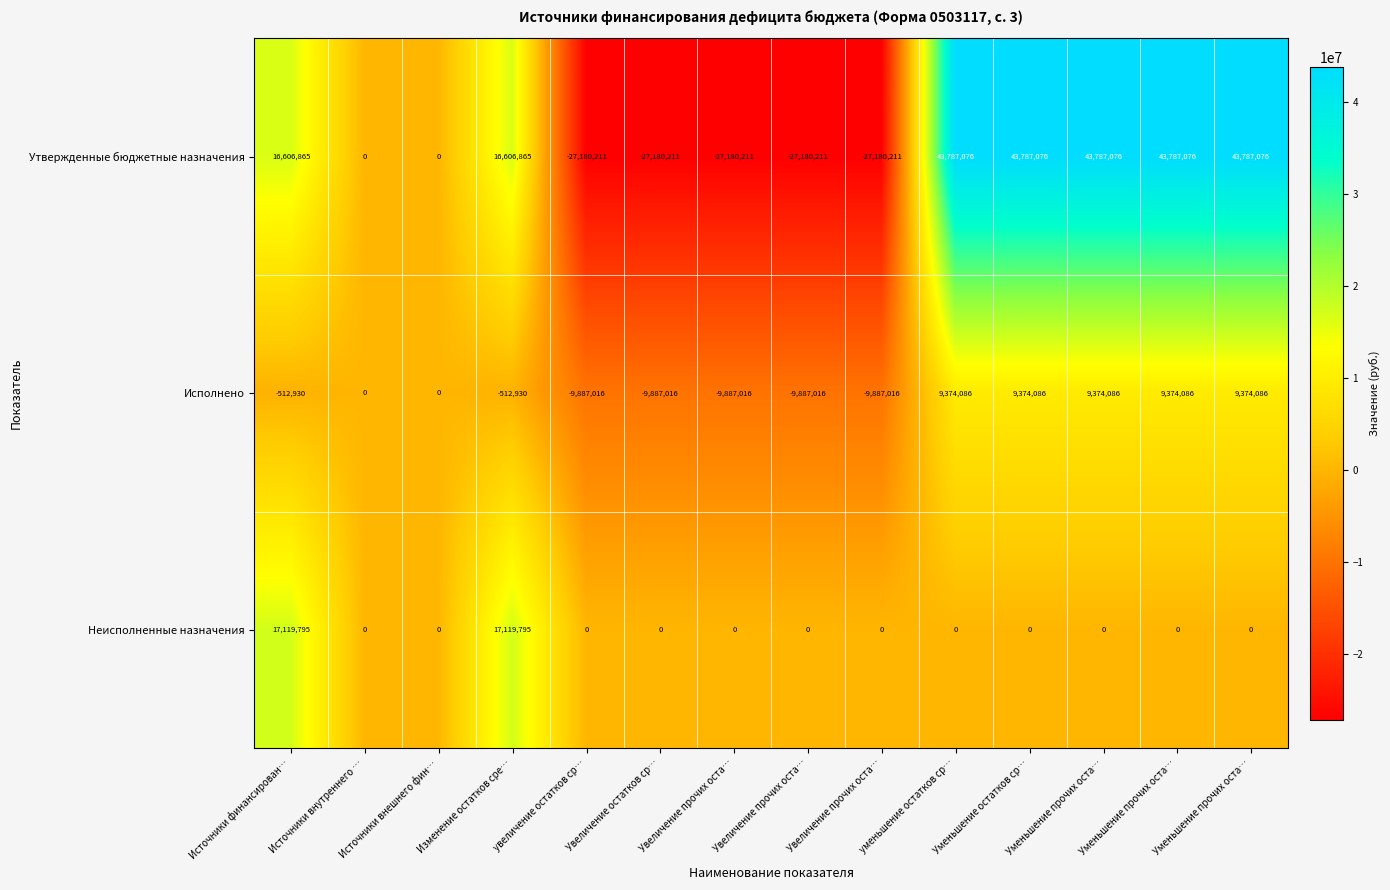

What is the spread (max minus min) of values at Увеличение прочих оста…?

27180211.0